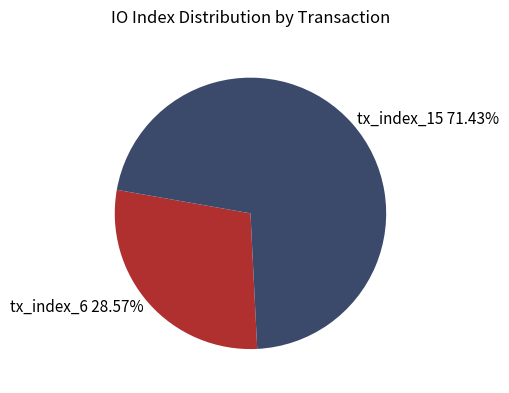

Which category accounts for the majority?

tx_index_15